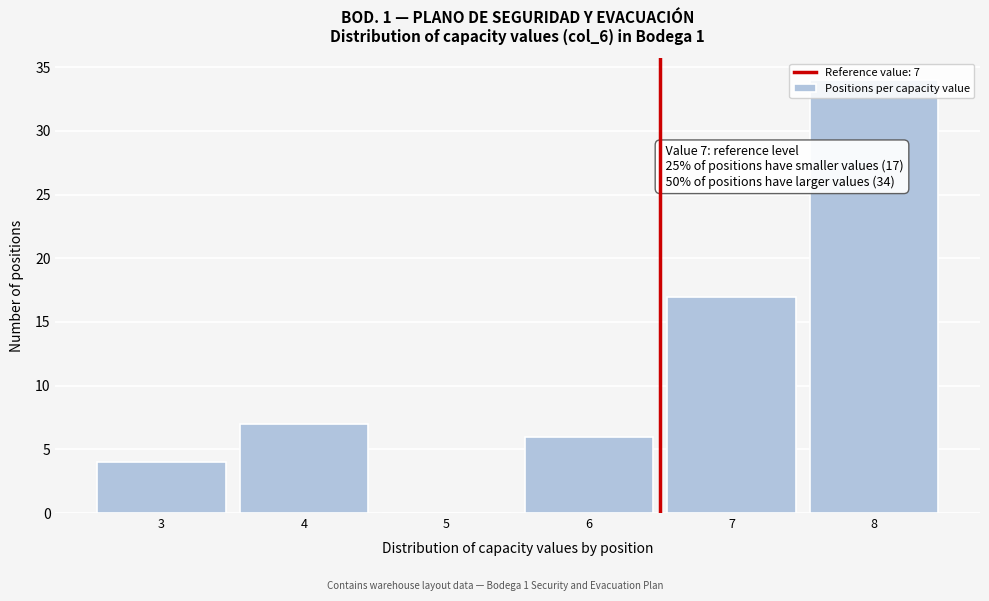

The value at 7 is 17. True or false?

True